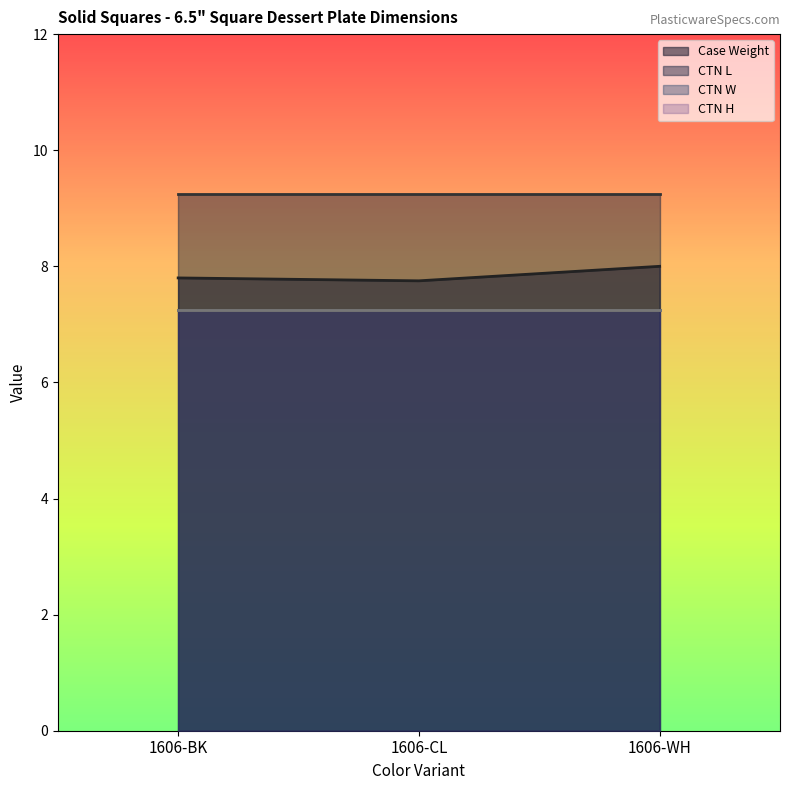

Is it true that CTN H equals 3.9 at 1606-BK?

False